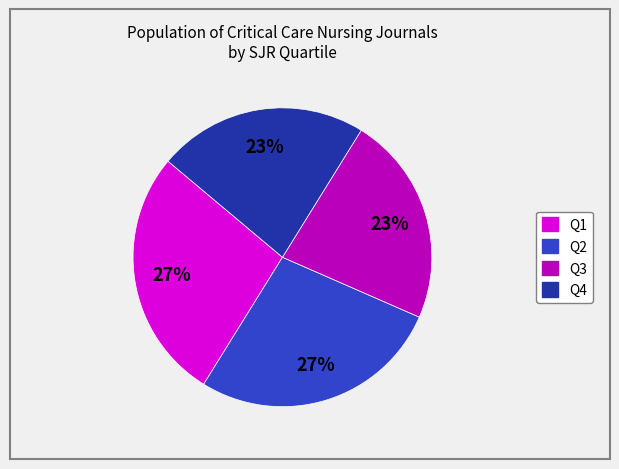

Does Q1 represent more than half of the total?

No